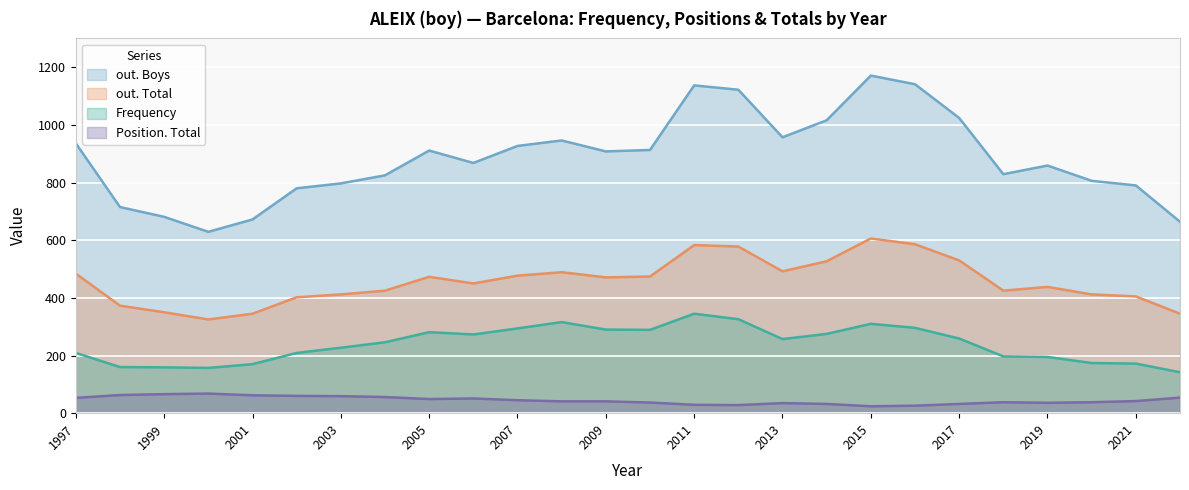

What is the difference between the highest and lowest values at 2015?

1147